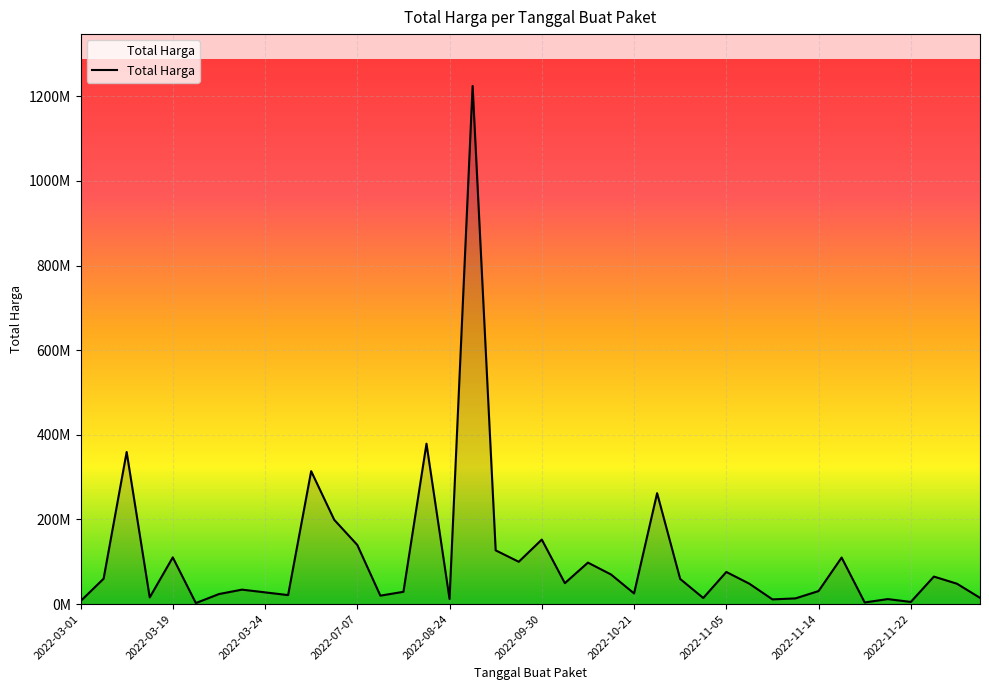

Does the chart display data point markers on the line(s)?

No